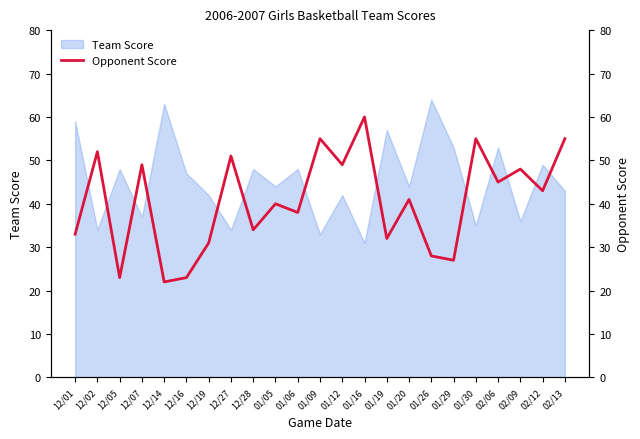

Rank the categories by value from lowest to highest.

12/14, 12/05, 12/16, 01/29, 01/26, 12/19, 01/19, 12/01, 12/28, 01/06, 01/05, 01/20, 02/12, 02/06, 02/09, 12/07, 01/12, 12/27, 12/02, 01/09, 01/30, 02/13, 01/16